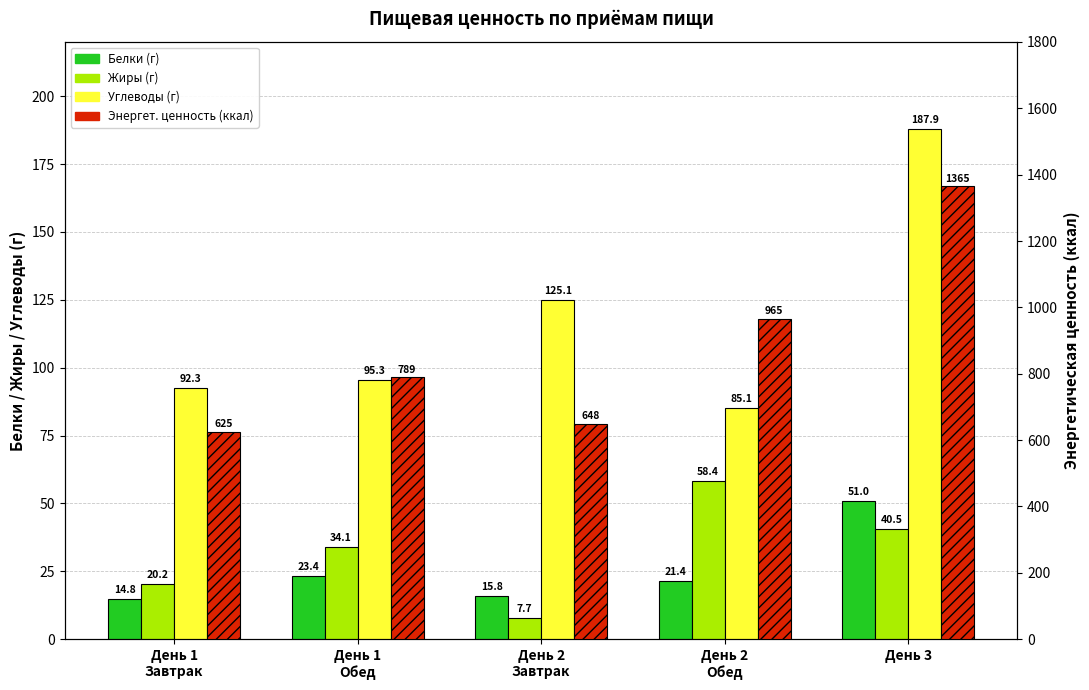

What is the difference between the maximum and second lowest values in the Углеводы (г) series?

95.5